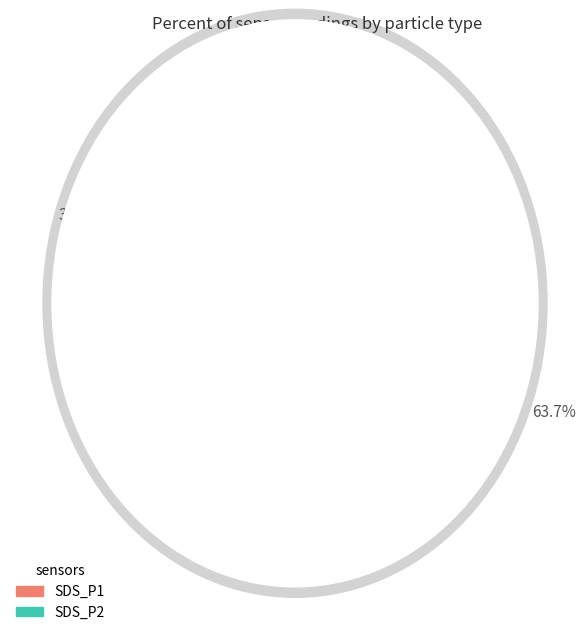

True or false: SDS_P2 accounts for 26% of the total.

False